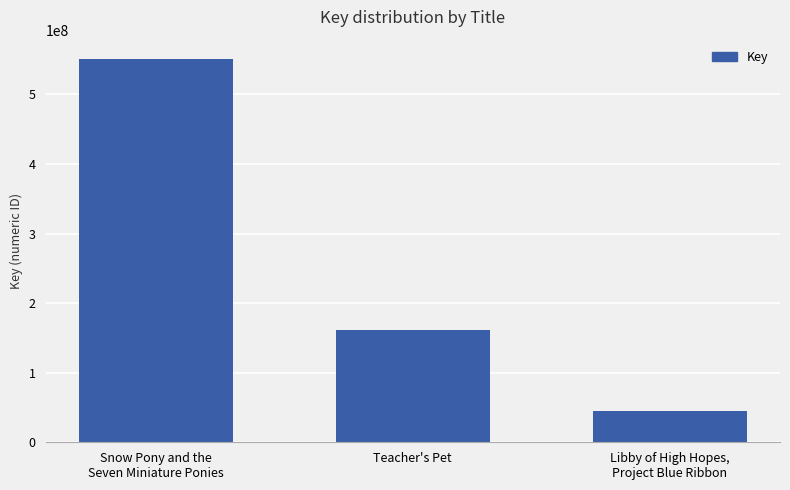

What is the sum of all values?

758811894